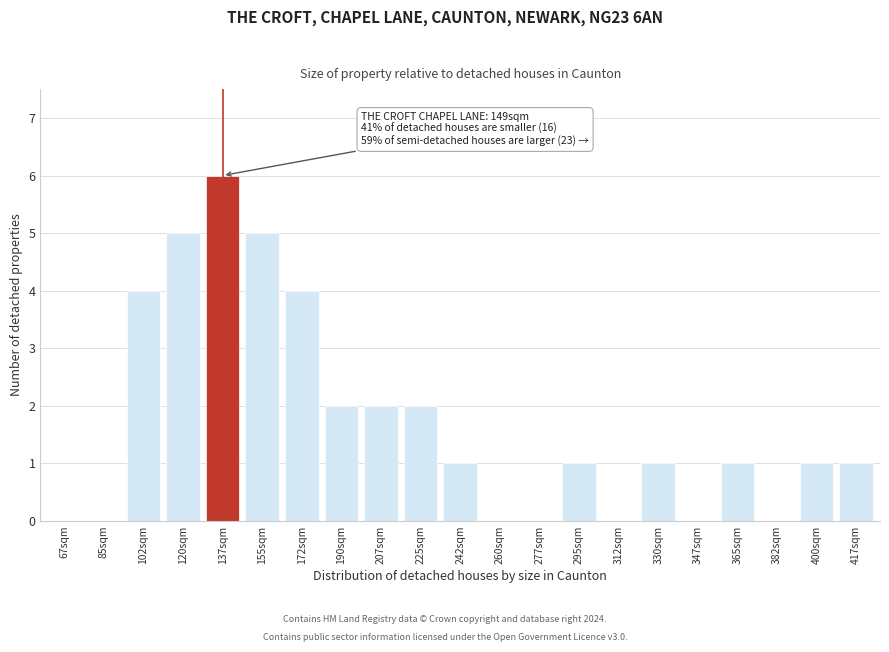

Reading left to right, transcribe all the data shown in this chart.

67sqm=0	85sqm=0	102sqm=4	120sqm=5	137sqm=6	155sqm=5	172sqm=4	190sqm=2	207sqm=2	225sqm=2	242sqm=1	260sqm=0	277sqm=0	295sqm=1	312sqm=0	330sqm=1	347sqm=0	365sqm=1	382sqm=0	400sqm=1	417sqm=1